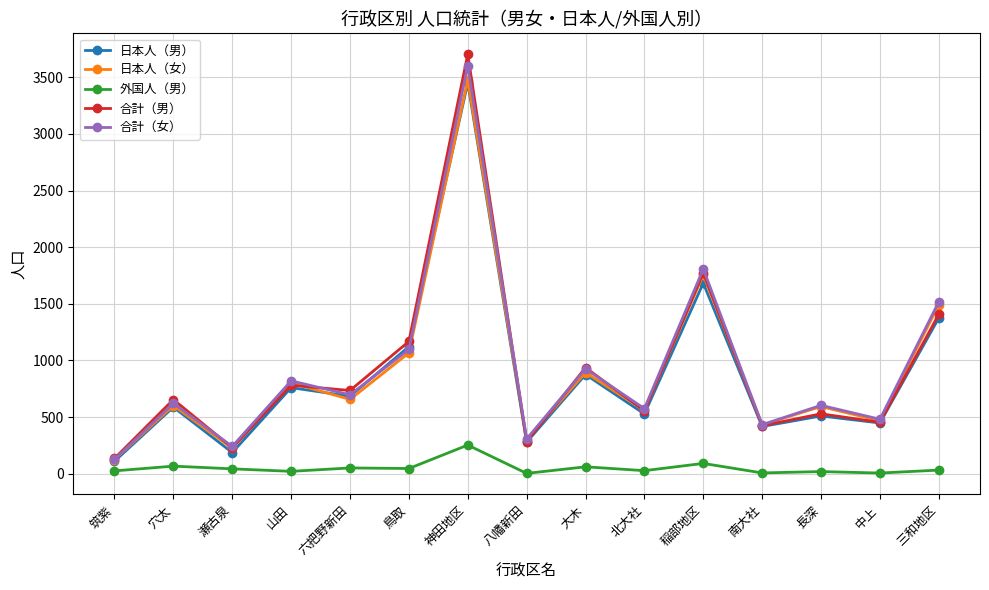

At how many categories does at least one series exceed 3689?

1